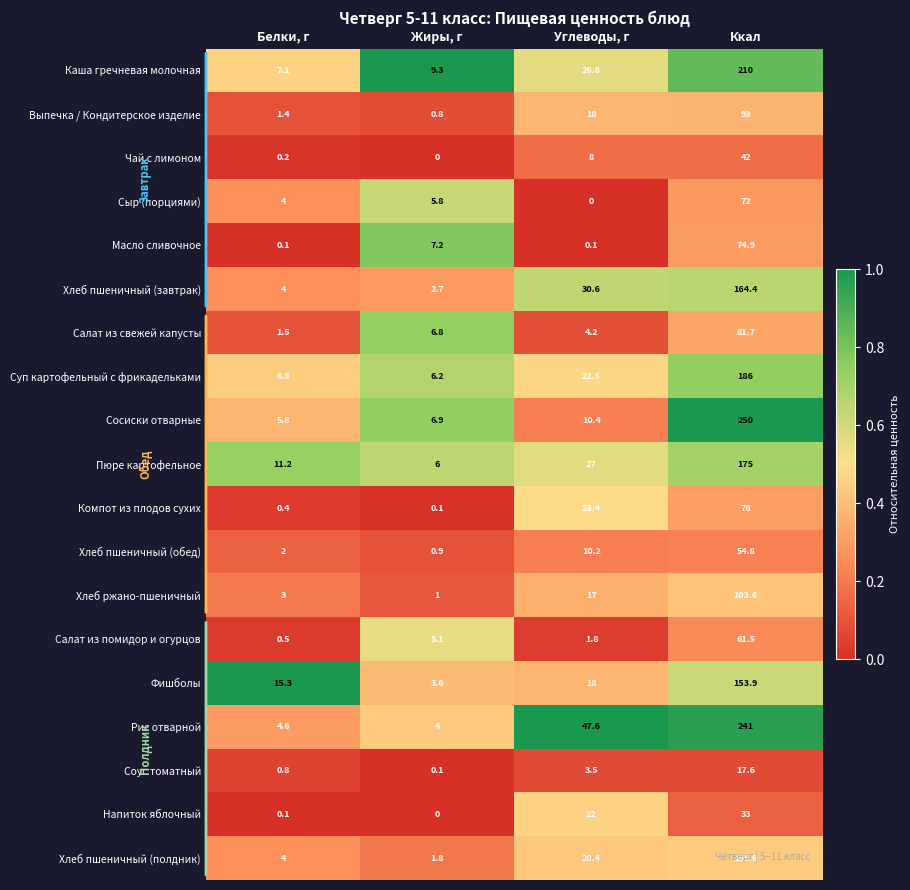

What is the difference between the maximum and minimum values in the Сыр (порциями) series?

72.0